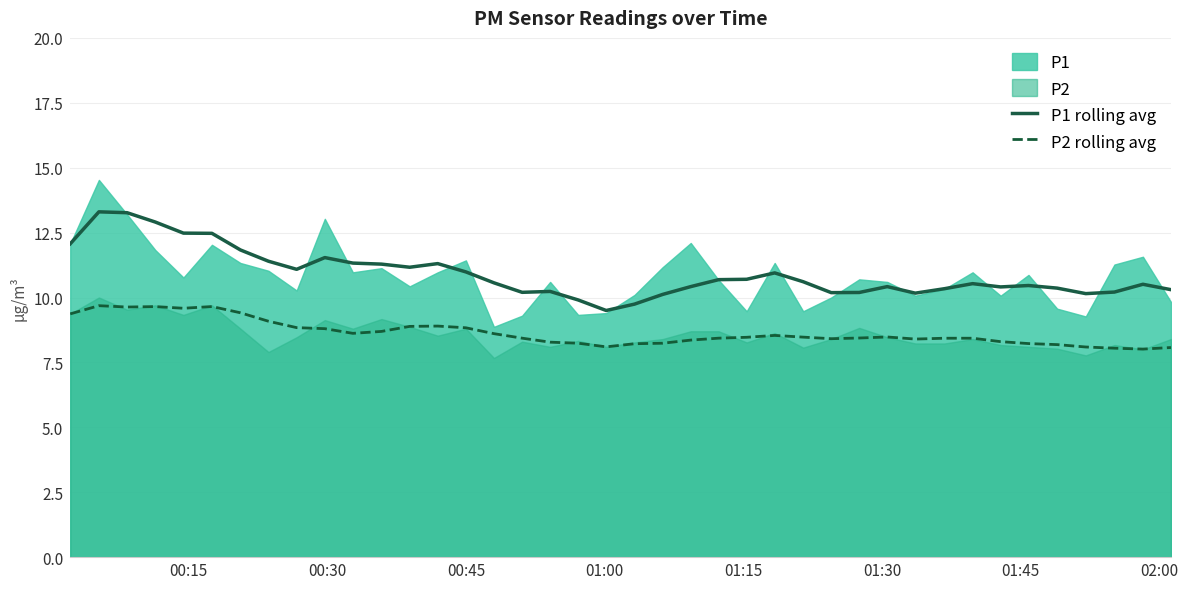

What is the lowest value of the P1 rolling avg series?

9.5